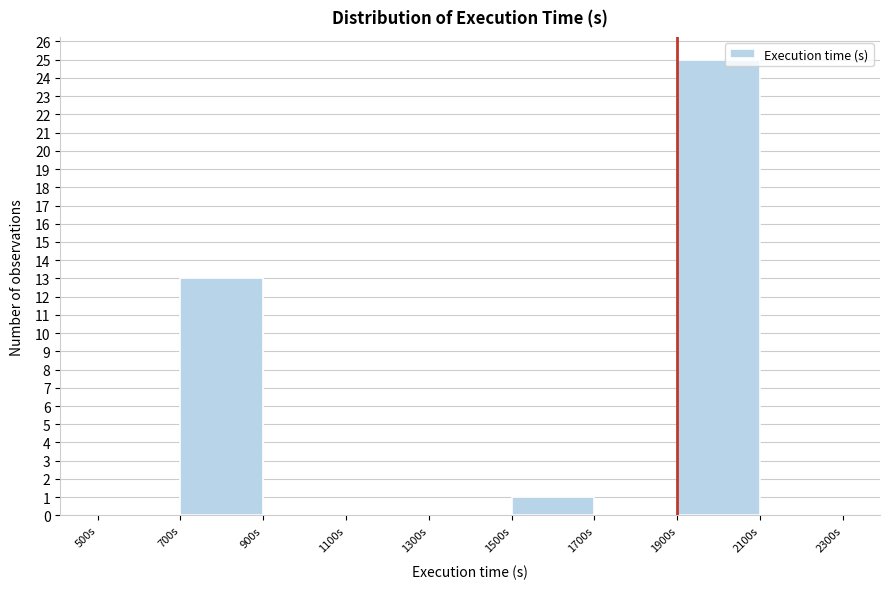

How tall is the bar that spans 1900 to 2100 on the x-axis? The values are not printed on the chart, so give them approximately, as read against the axis.

25